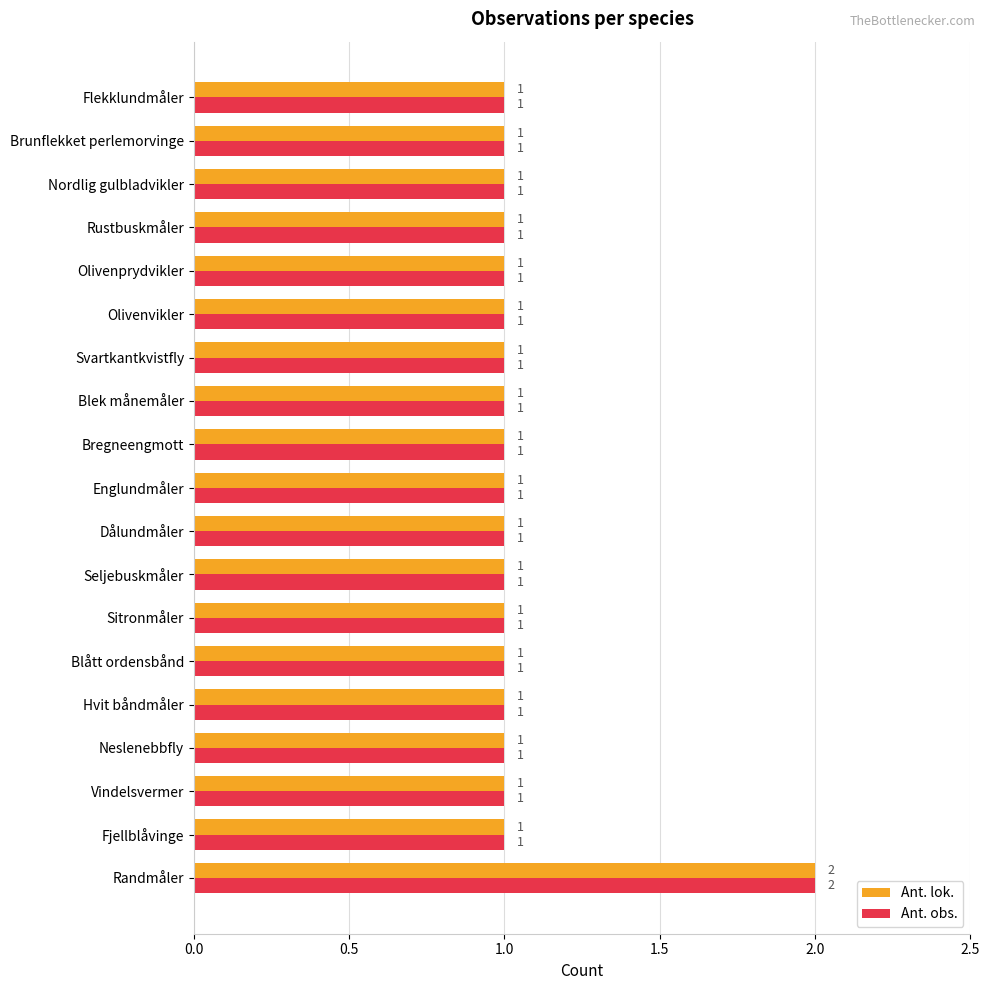

Which category has the highest value in the Ant. lok. series?

Randmåler